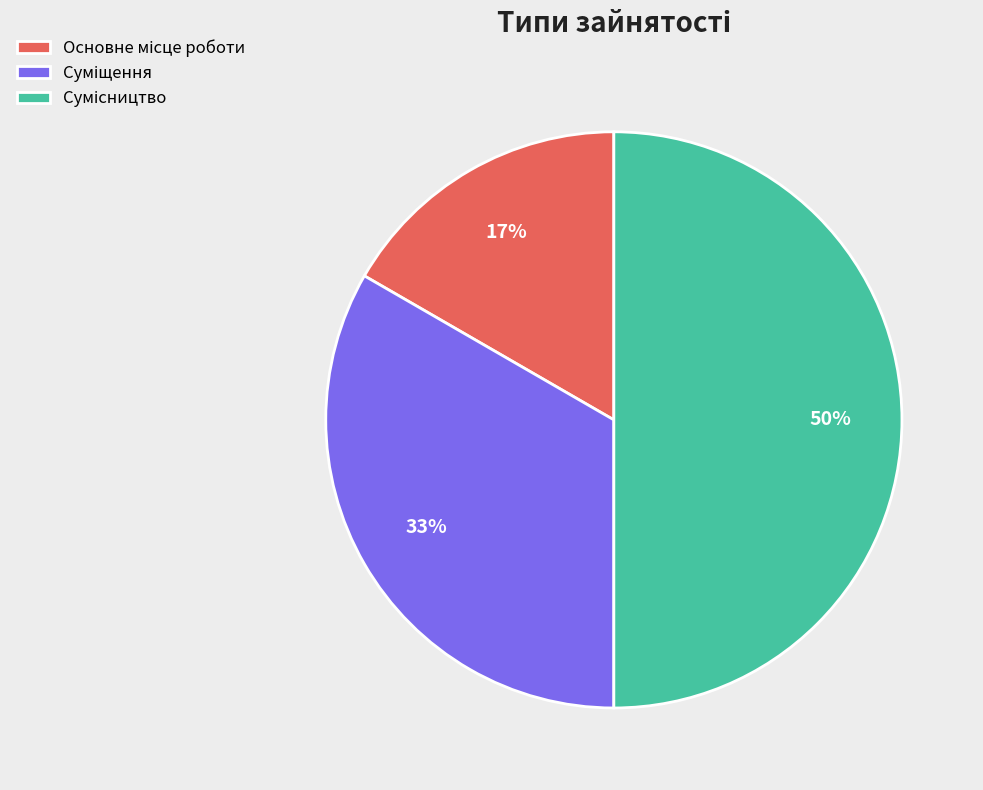

To the nearest percent, what is the difference between the largest and smallest slice percentages?

33%